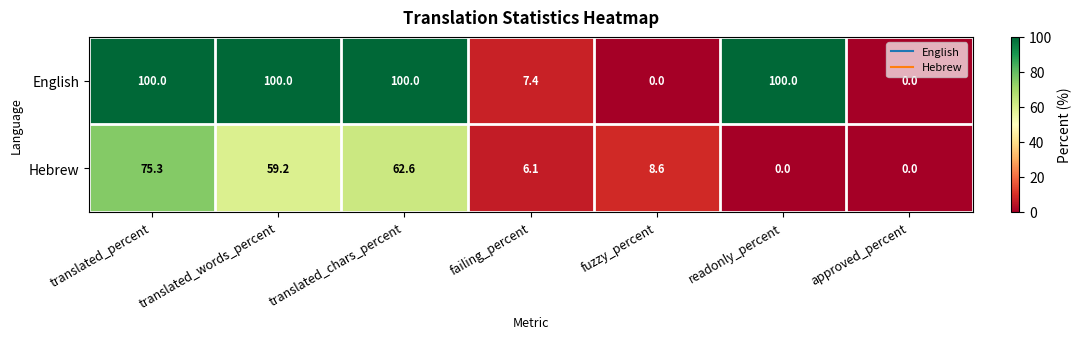

Is it true that Hebrew equals 12.0 at fuzzy_percent?

False